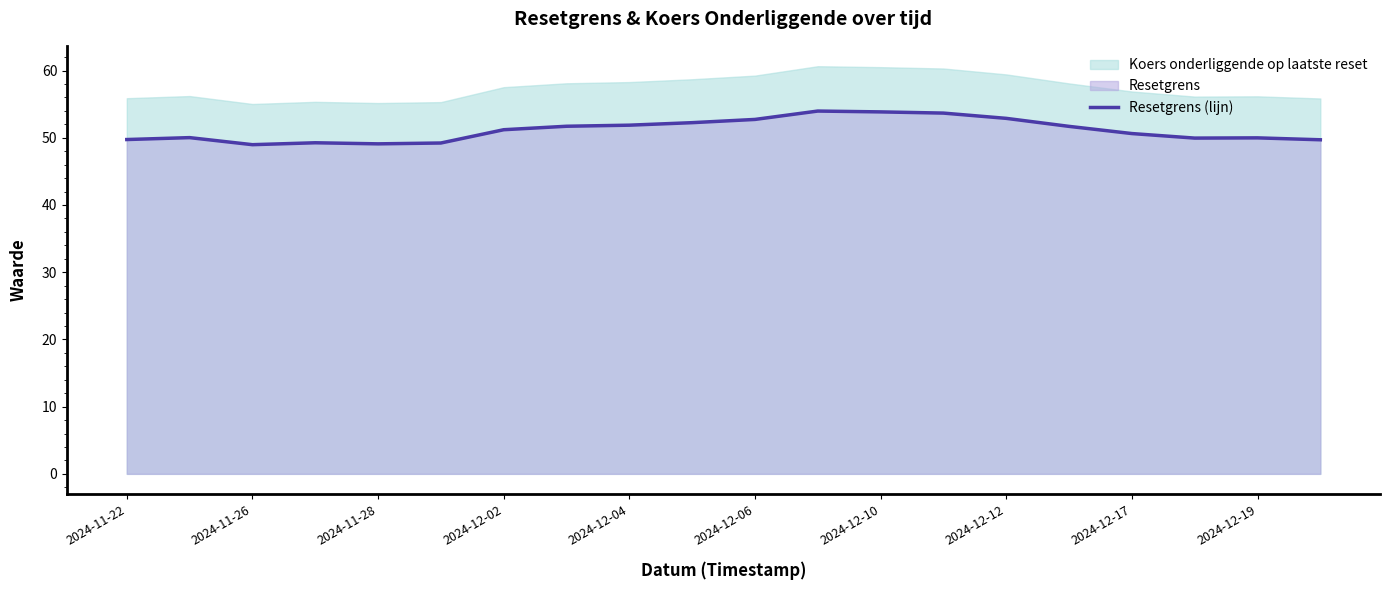

What is the value of the 11th point from the left?

52.7